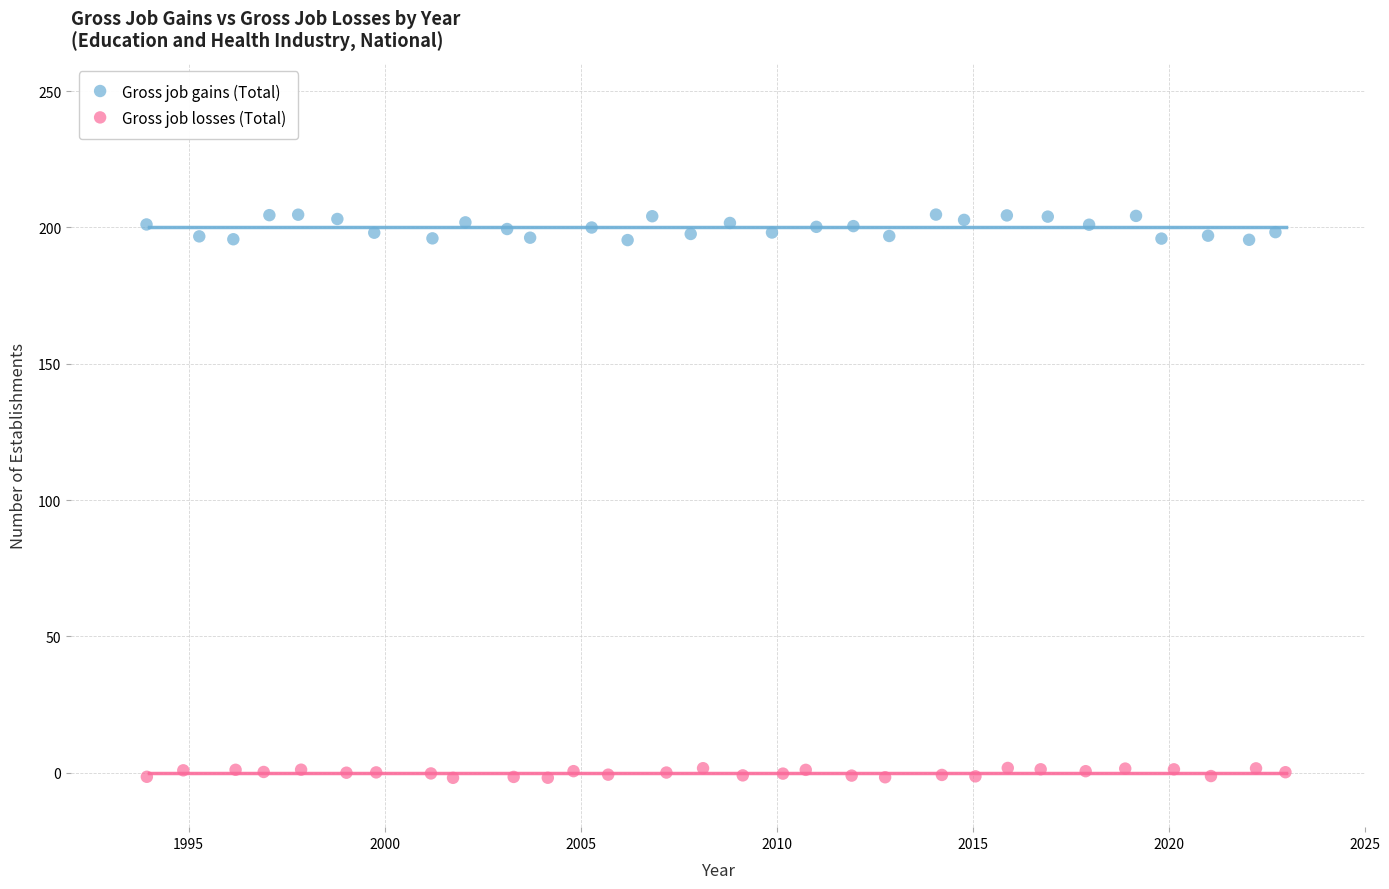

Which series reaches the minimum Y coordinate?

Gross job losses (Total)